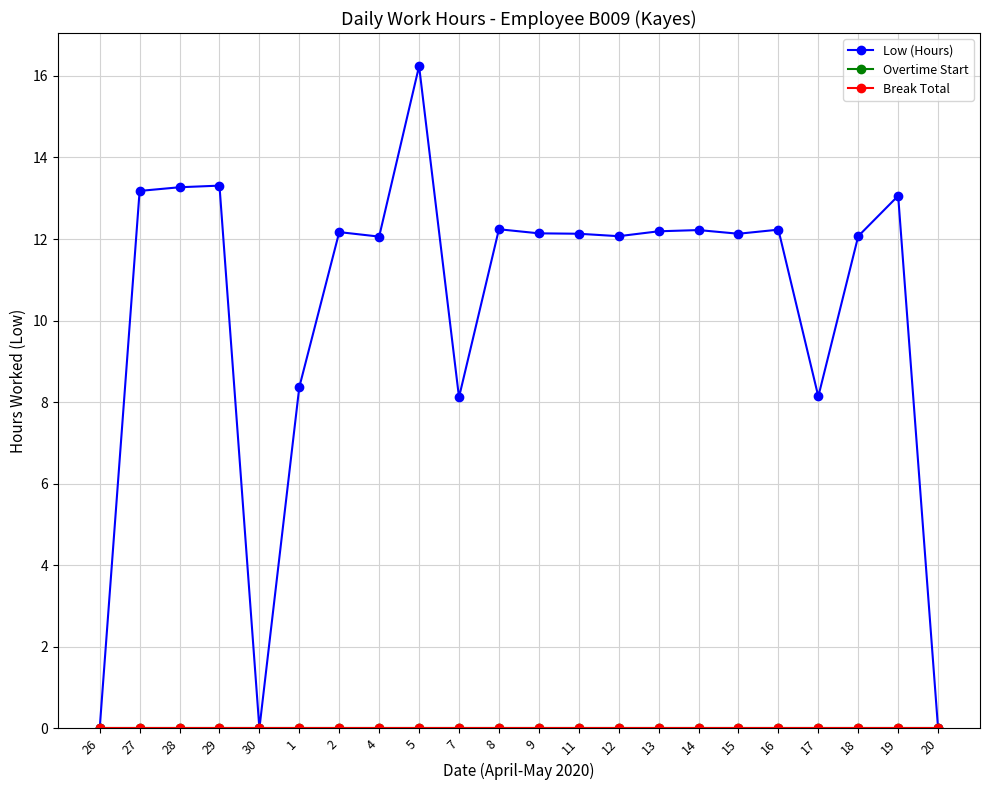

Is this an area chart (filled region under the line)?

No